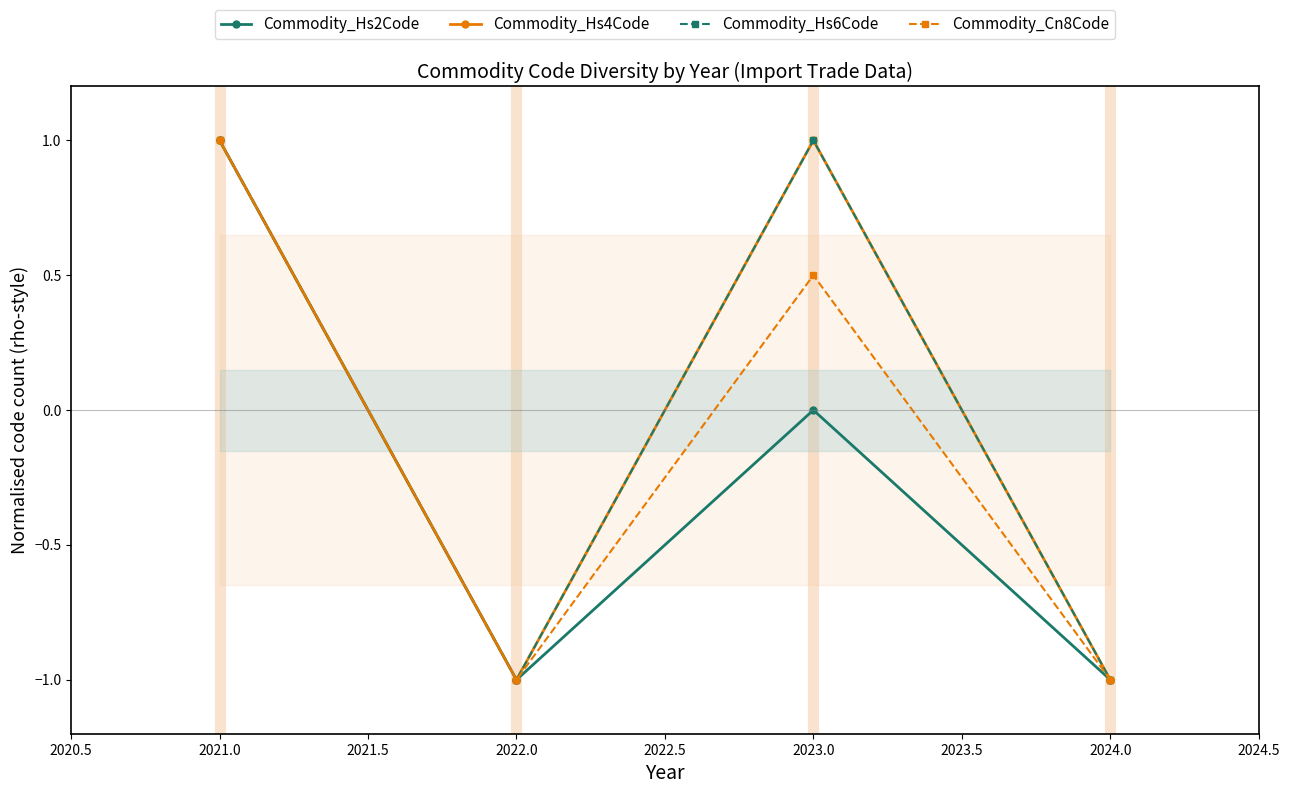

Which series has the largest total across all categories?

Commodity_Hs4Code